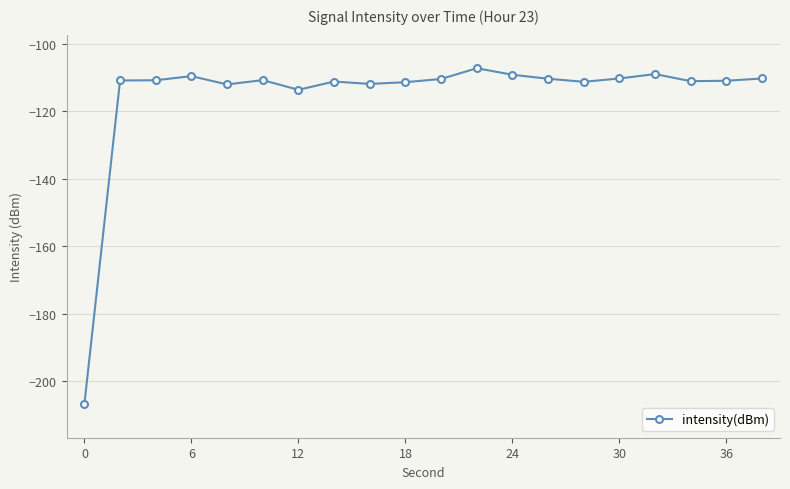

What is the value of the 4th point from the left?

-109.6